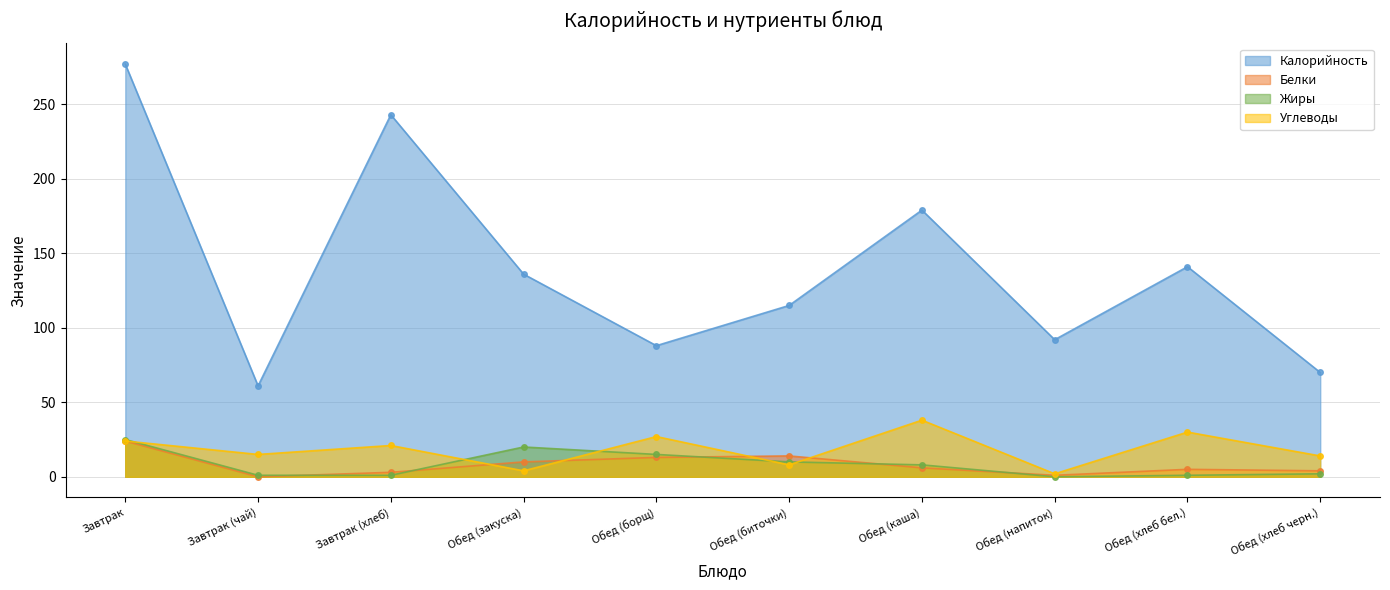

What is the difference between the Жиры values at Обед (борщ) and Обед (хлеб черн.)?

13